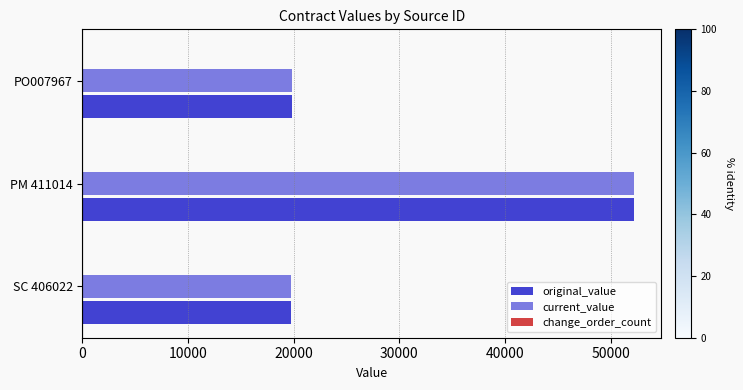

What is the maximum value shown in the chart?

52200.0